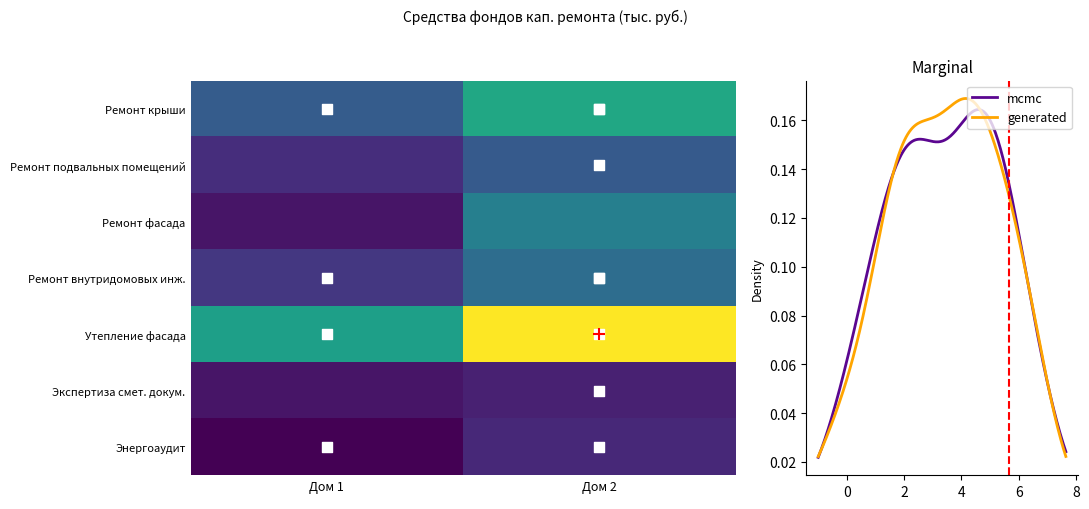

What is the sum of all Энергоаудит values?

10.0